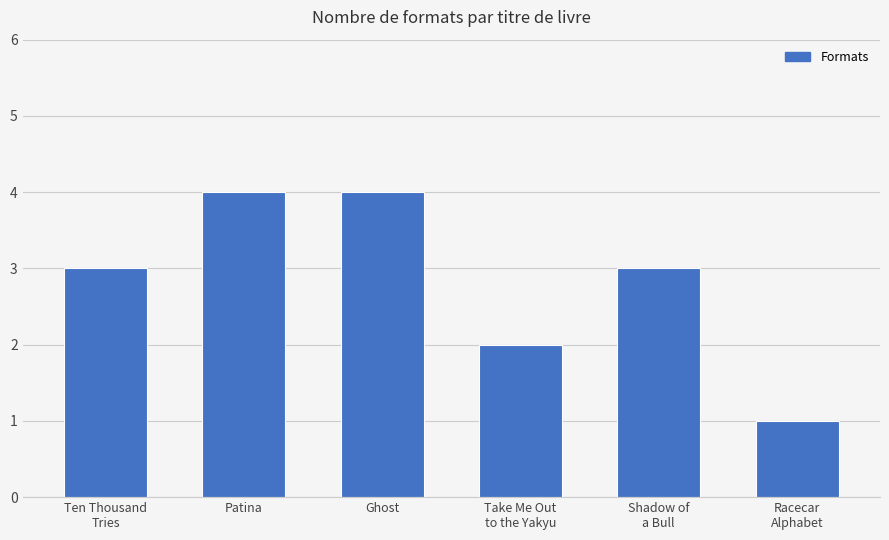

Where is the data nearest to the value 2?

Take Me Out
to the Yakyu